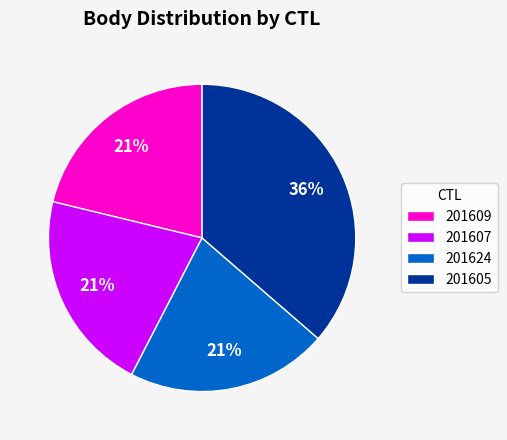

Combined, do 201605 and 201609 account for over 50%?

Yes